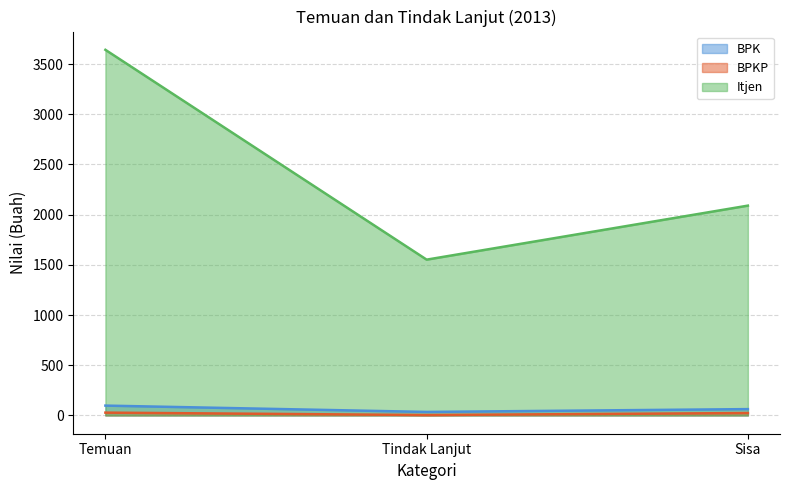

What is the label of the 3rd point from the left?

Sisa